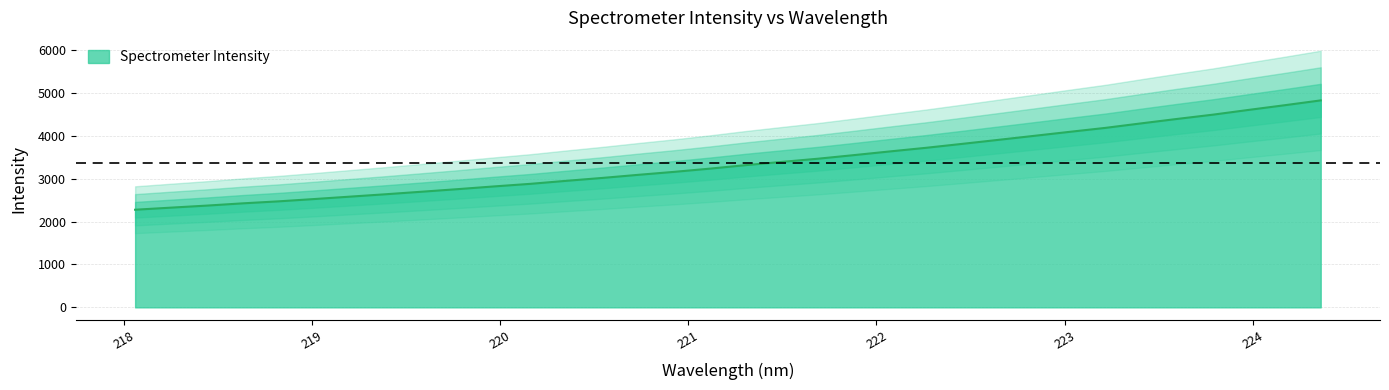

Is it true that the value at 218.2508 is 2326.0?

True